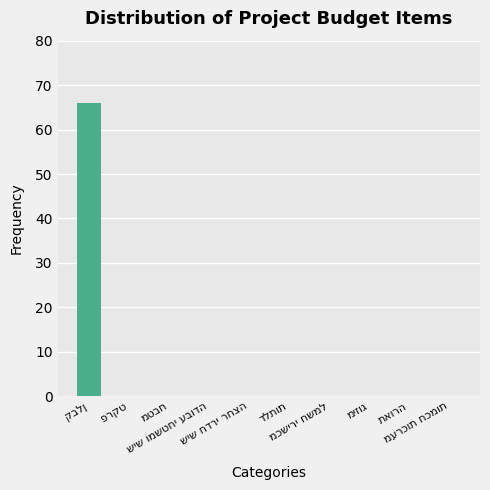

How many data points does each series have?

10